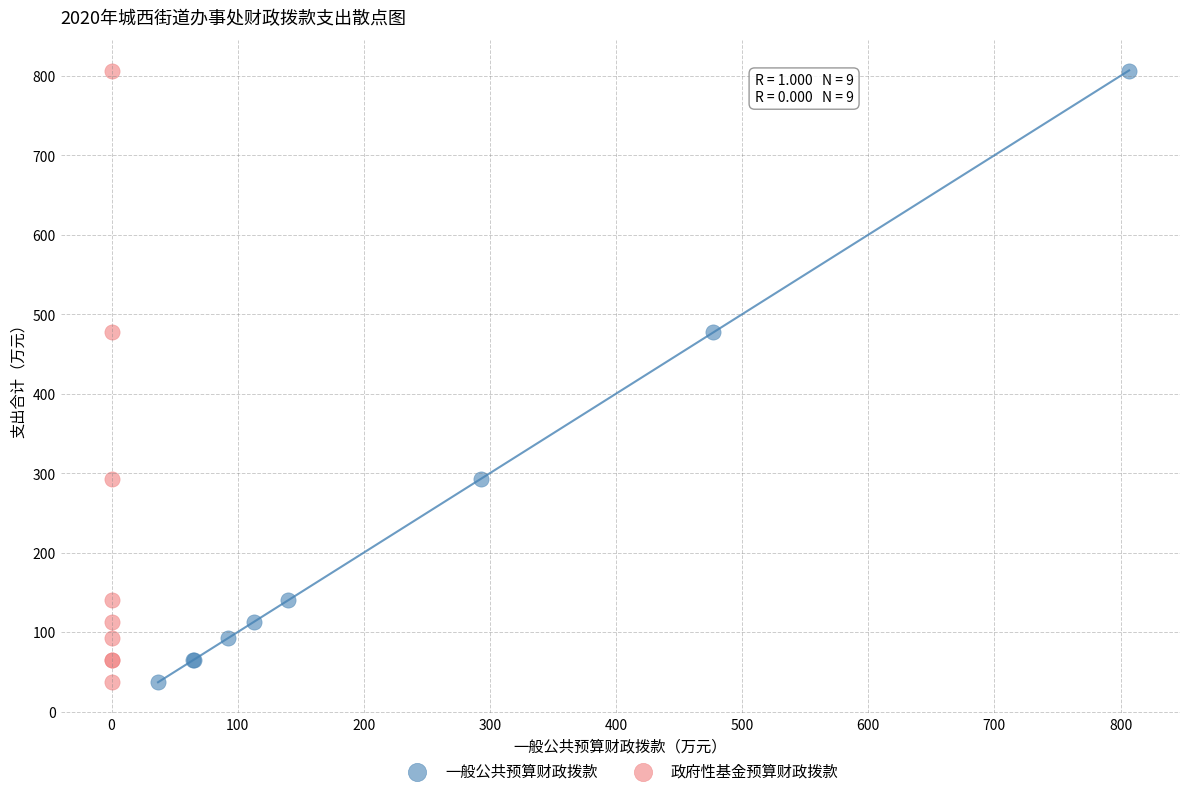

What are all the series names shown in the legend?

一般公共预算财政拨款, 政府性基金预算财政拨款